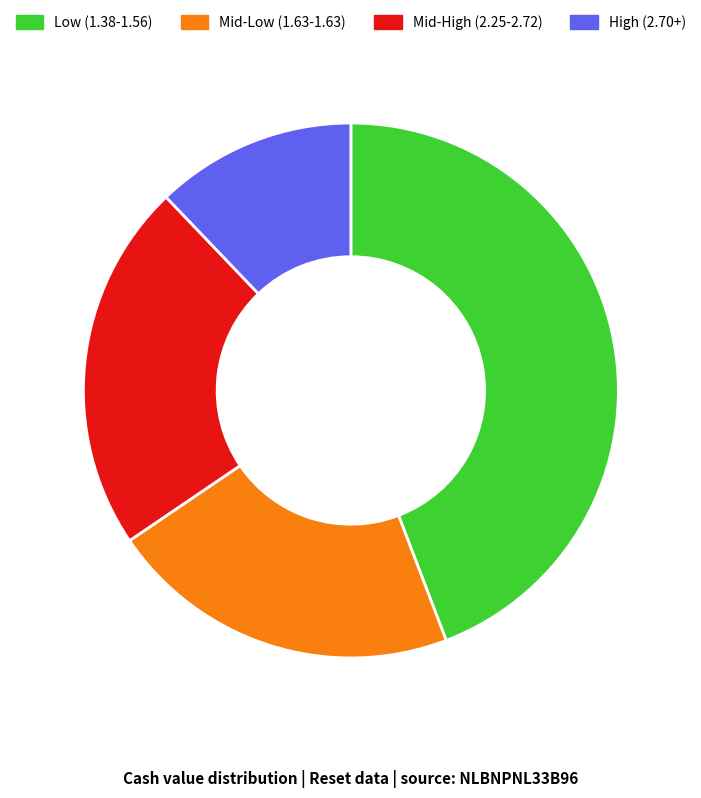

Do Mid-Low (1.63-1.63) and Low (1.38-1.56) together represent more than half of the pie?

Yes